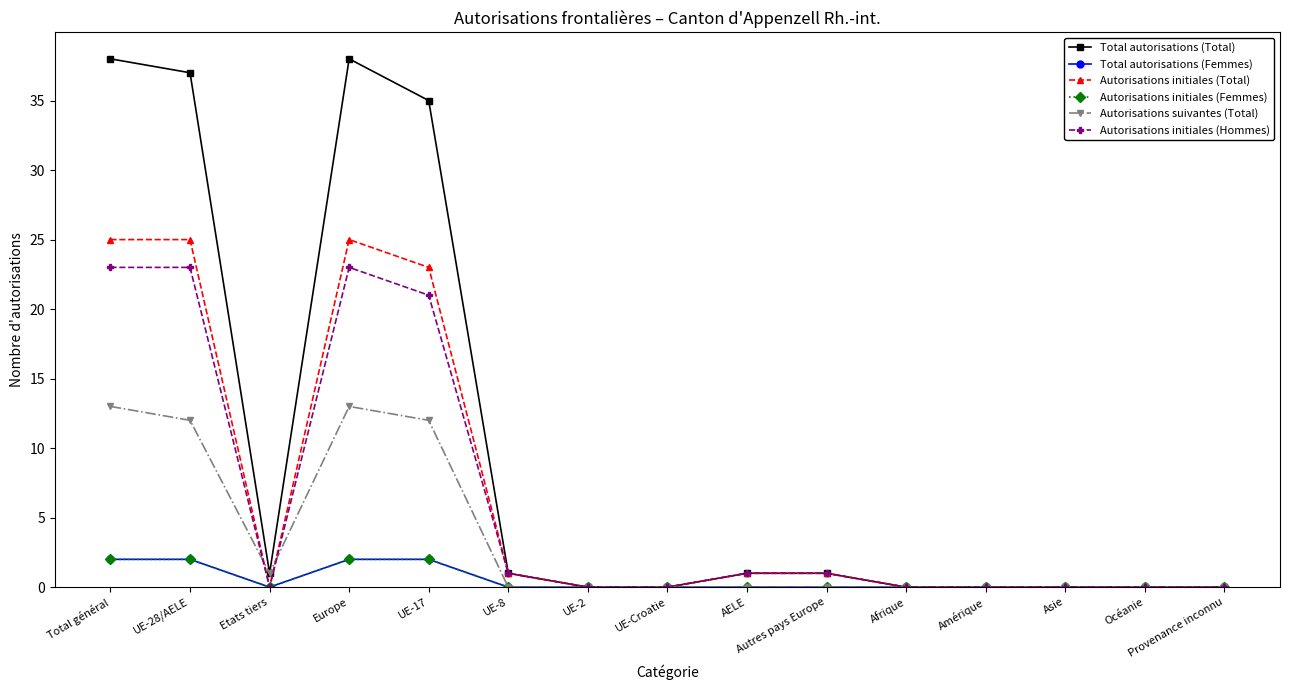

Between UE-17 and UE-2, which series saw the biggest shift?

Total autorisations (Total)